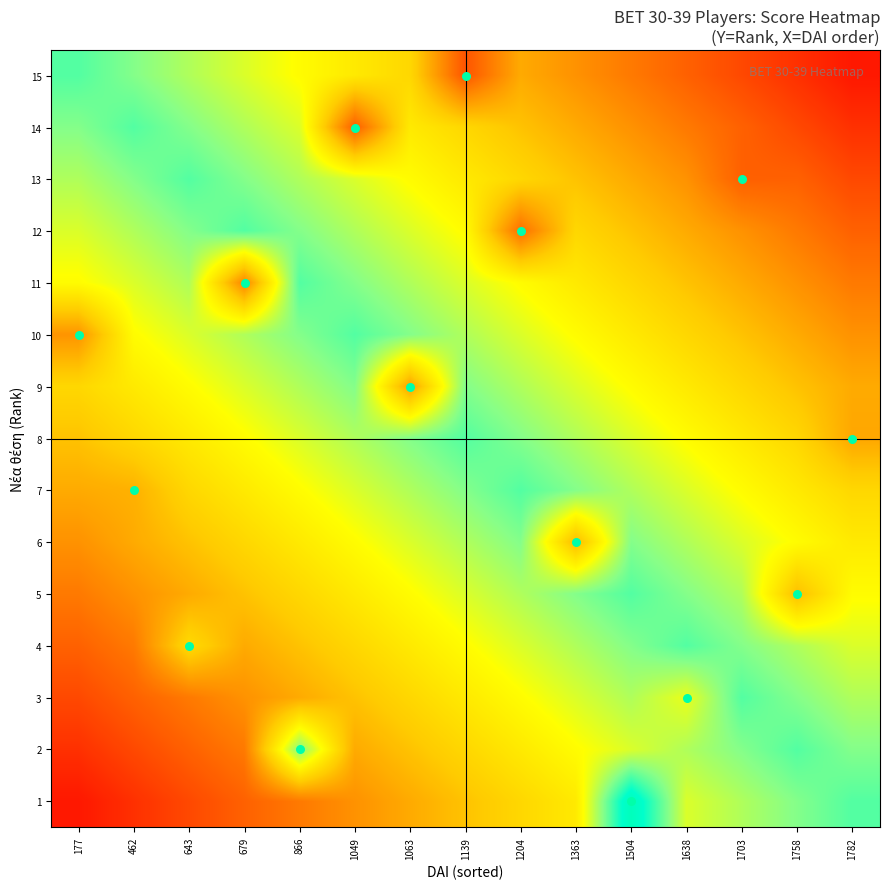

Between 1139 and 1758, which is larger?

1758